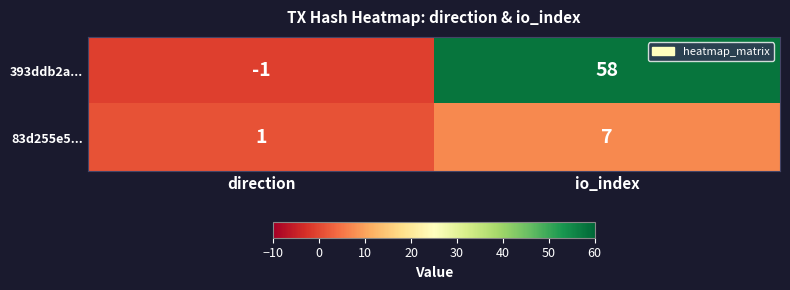

List the series in order of their overall mean, lowest first.

83d255e5..., 393ddb2a...